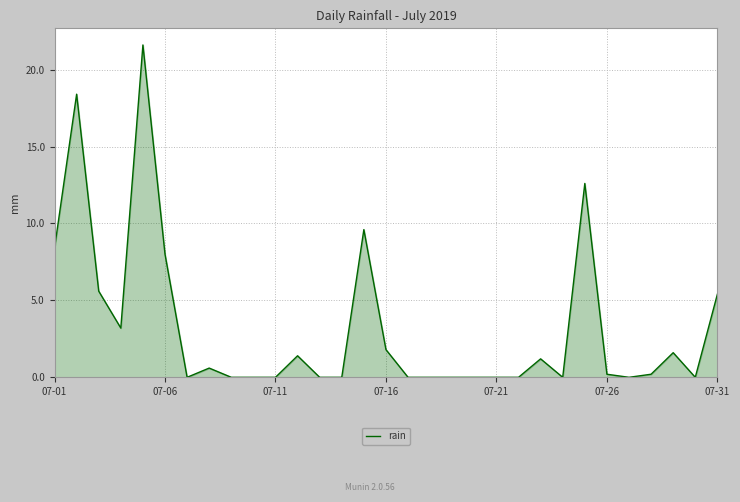

What is the difference between the maximum and minimum values?

21.6